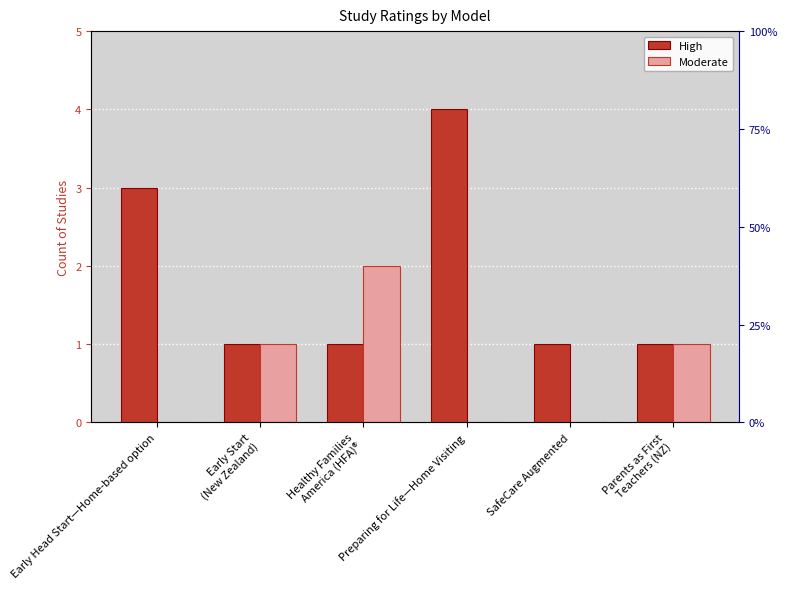

What is the label of the 5th bar from the left?

SafeCare Augmented